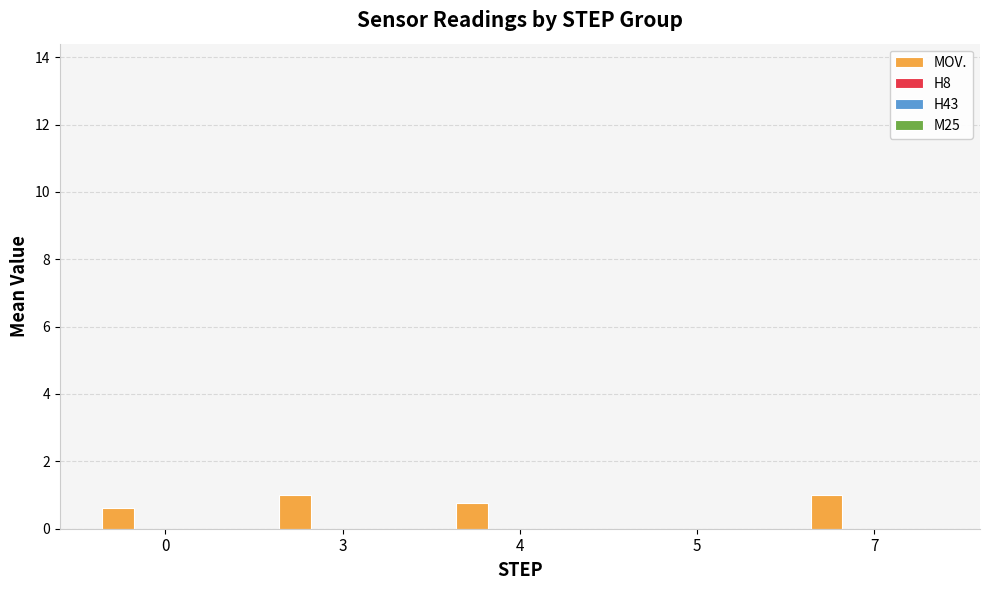

What is the sum of all values?

3.4